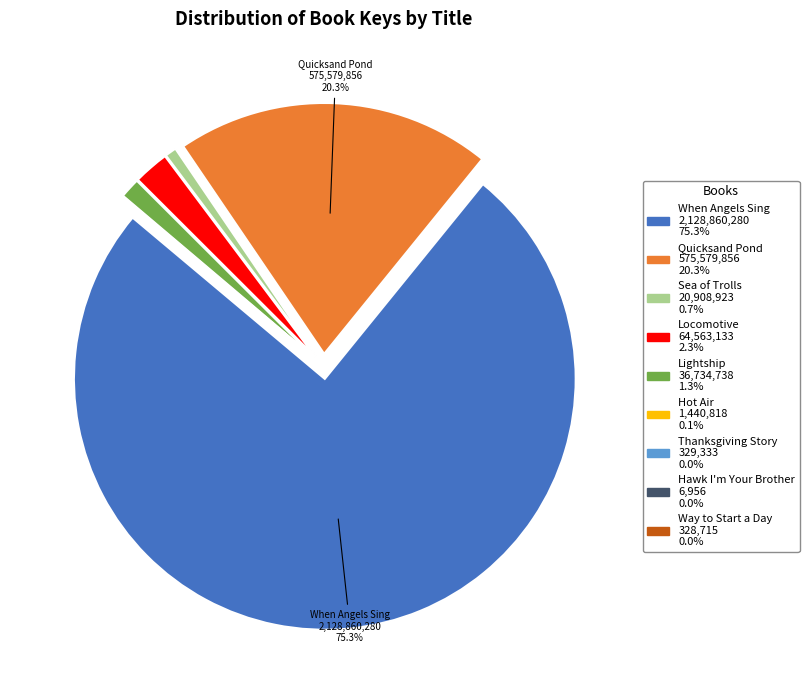

Which slice is the largest?

When Angels Sing